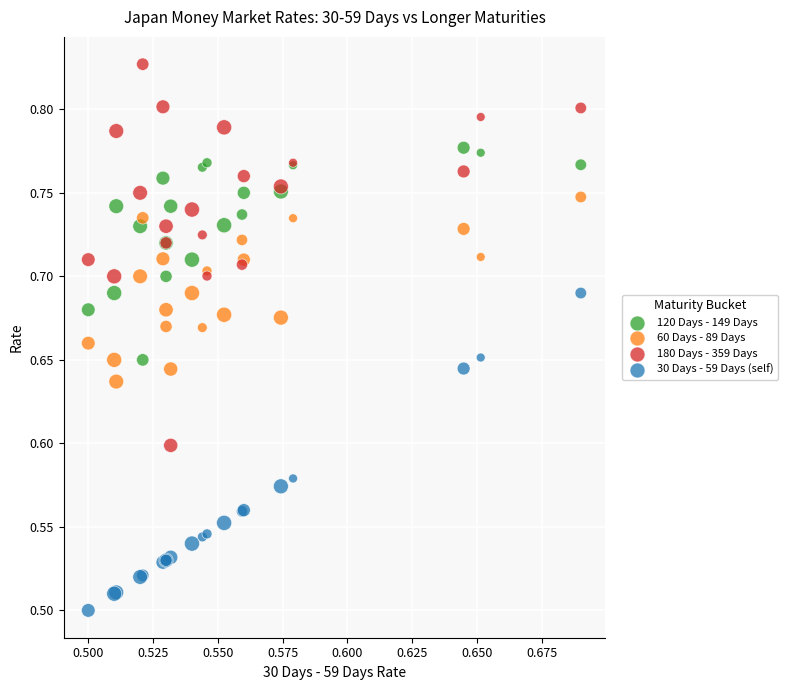

Which series reaches the minimum Y coordinate?

30 Days - 59 Days (self)